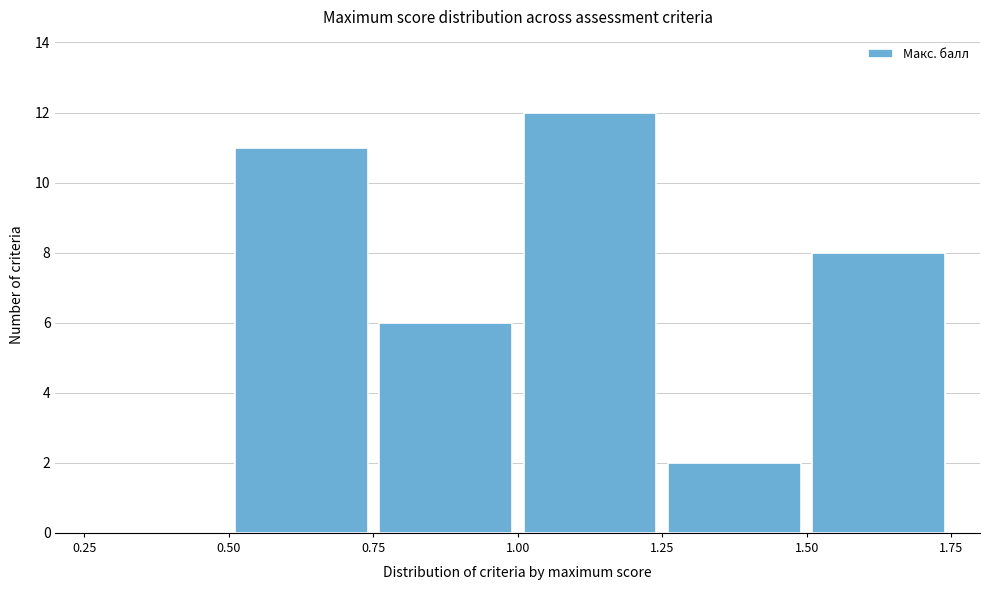

Reading left to right, list every bar in this chart as the range it spans on the x-axis followed by its height. The values are not printed on the chart, so give them approximately, as read against the axis.

0.25 to 0.50: 0
0.50 to 0.75: 11
0.75 to 1.00: 6
1.00 to 1.25: 12
1.25 to 1.50: 2
1.50 to 1.75: 8